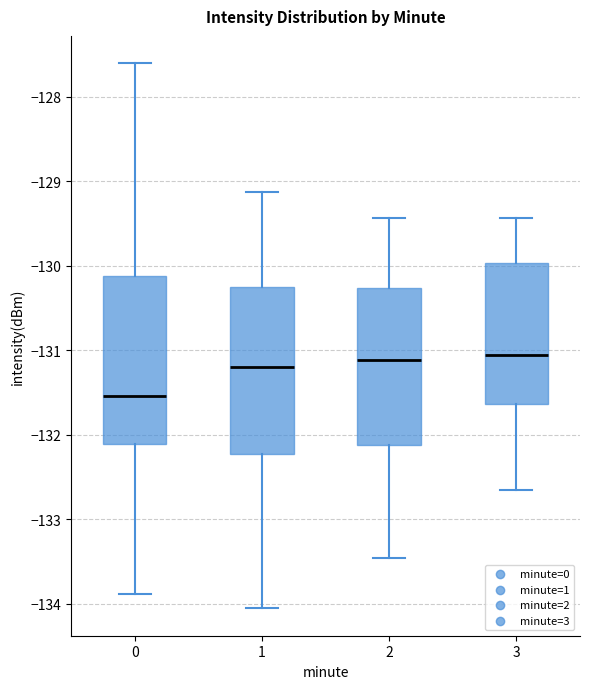

Where is the upper edge of the box at x = 3 on the y-axis? The values are not printed on the chart, so give them approximately, as read against the axis.

-130.0